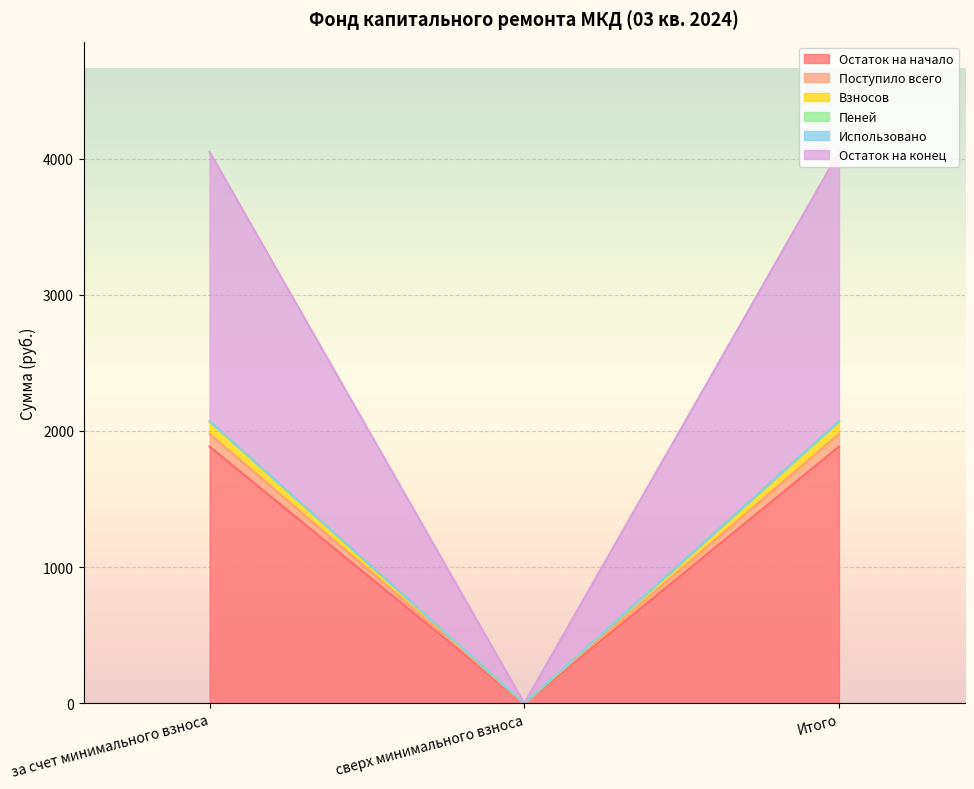

How many values in the Остаток на конец series exceed 2071?

2